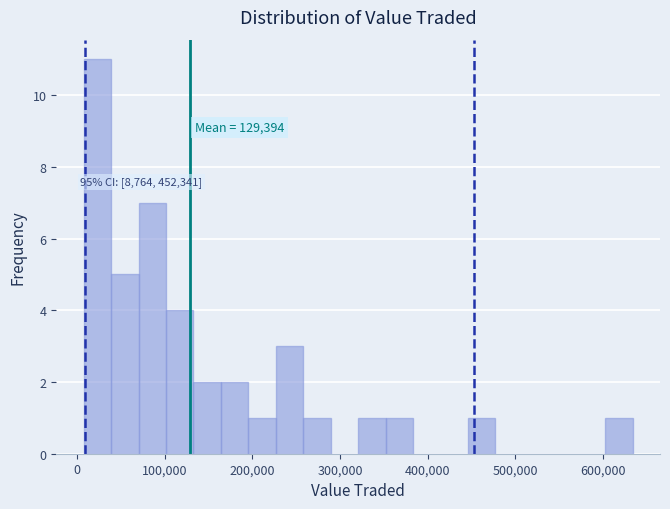

Around what value on the x-axis is the tallest bar? Give the approximate position of its centre, as read against the axis.

20000